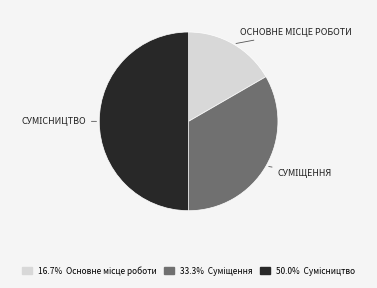

Count the number of slices in the pie.

3